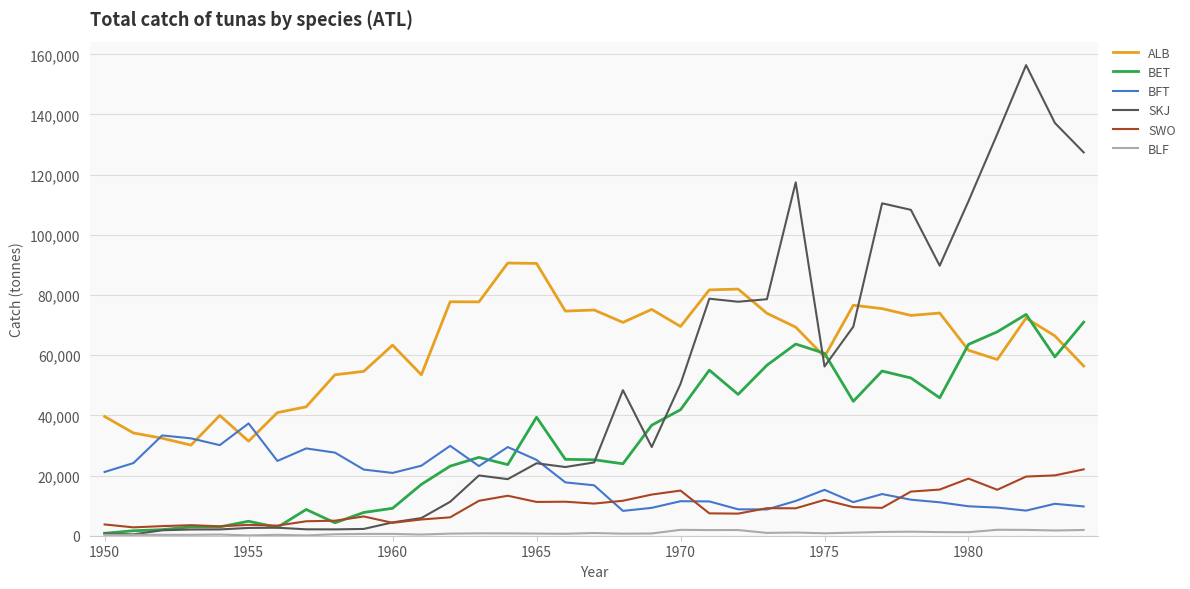

What is the maximum value shown in the chart?

156407